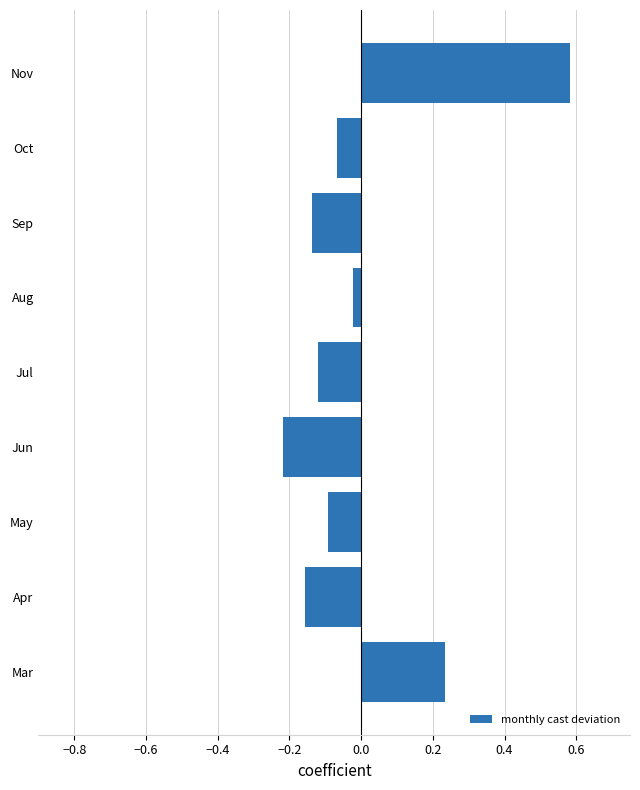

List the labels in order of value, smallest first.

Jun, Apr, Sep, Jul, May, Oct, Aug, Mar, Nov